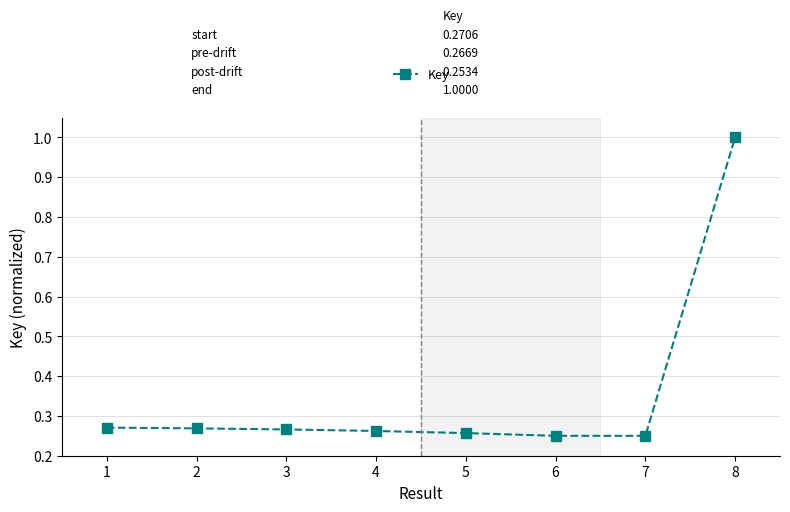

Does the chart display data point markers on the line(s)?

Yes